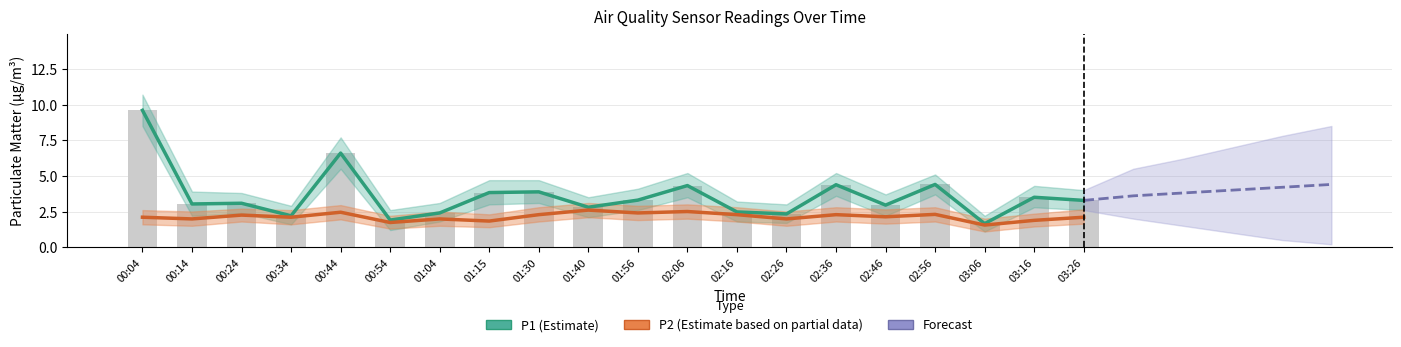

What value does the P1 series have at 00:24?

3.1